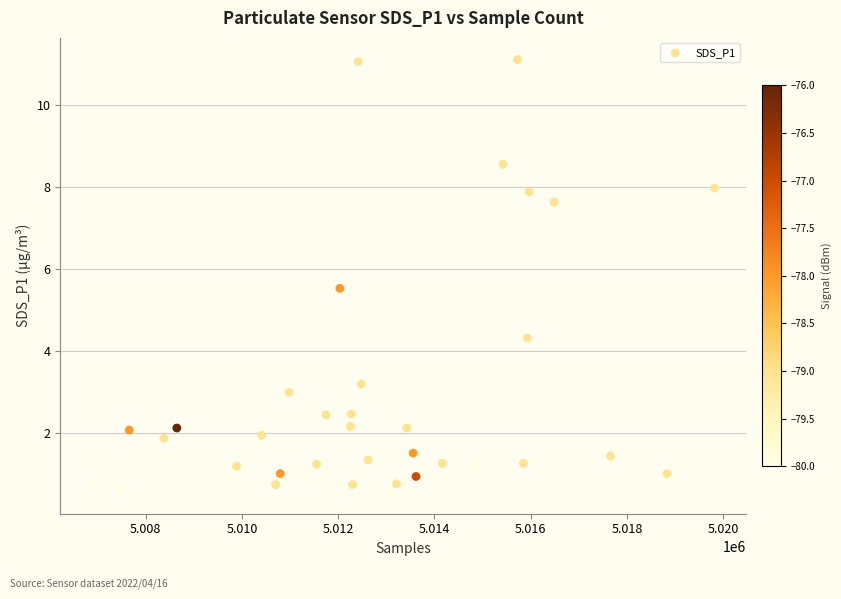

What Y value in the scatter plot is closest to 5?

5.5